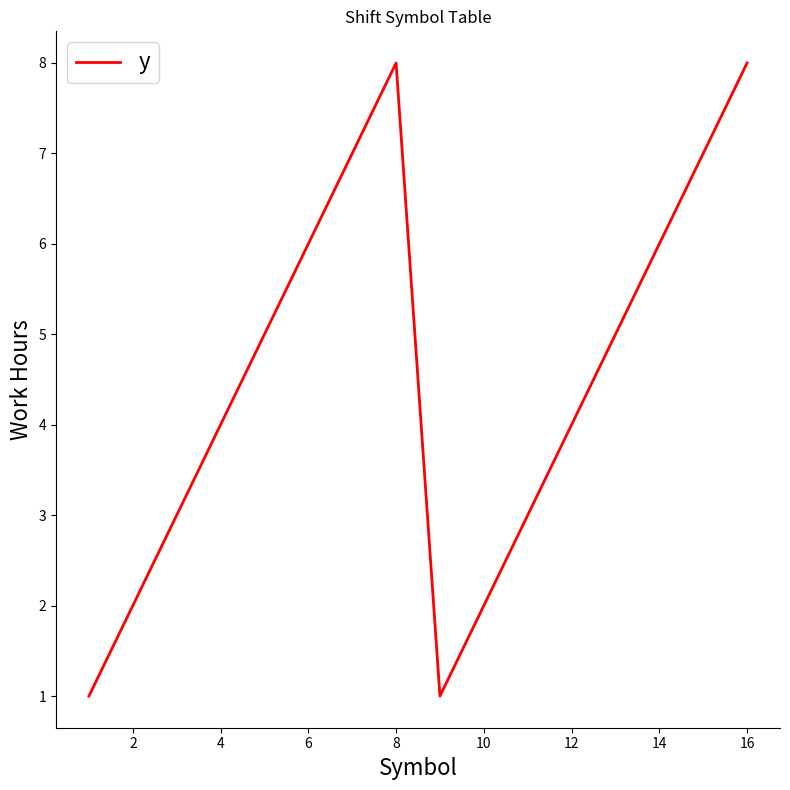

What is the maximum value shown in the chart?

8